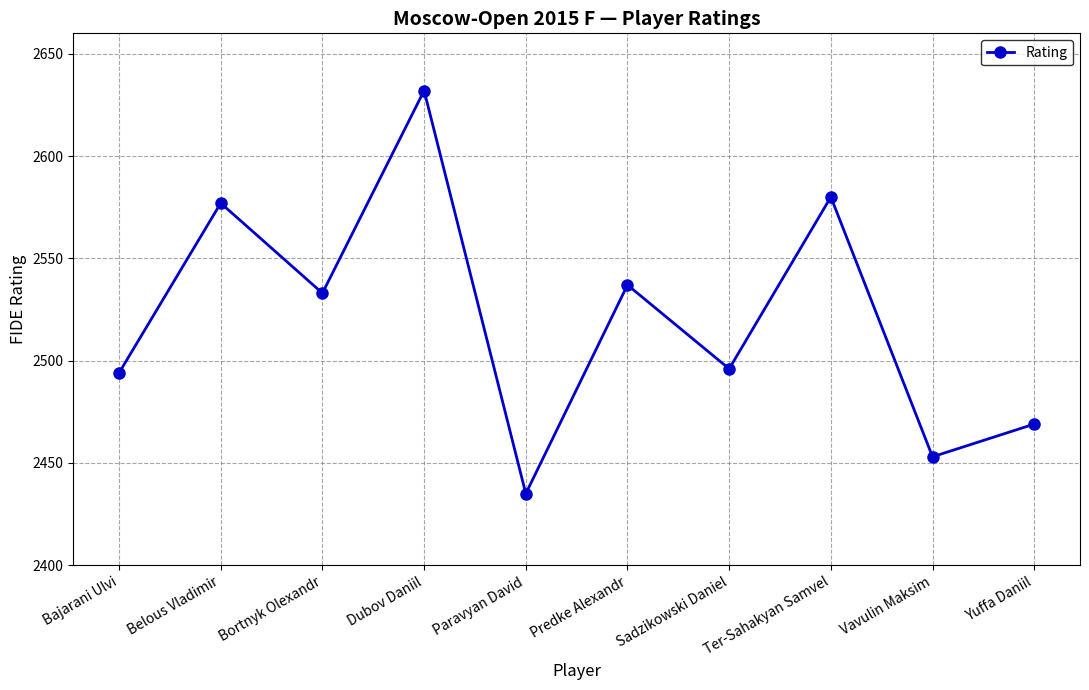

How many categories are shown in the chart?

10